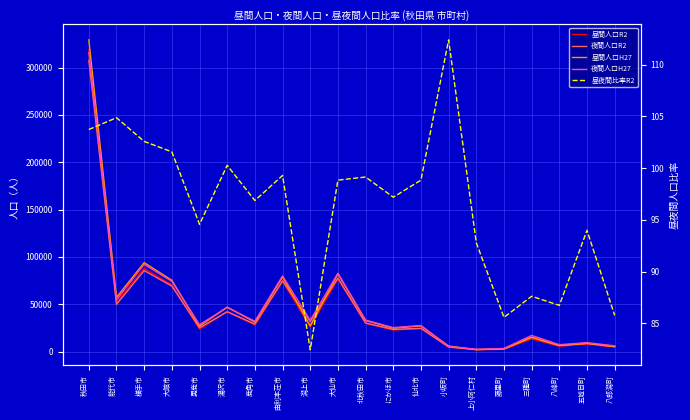

At how many categories does at least one series exceed 42856?

7